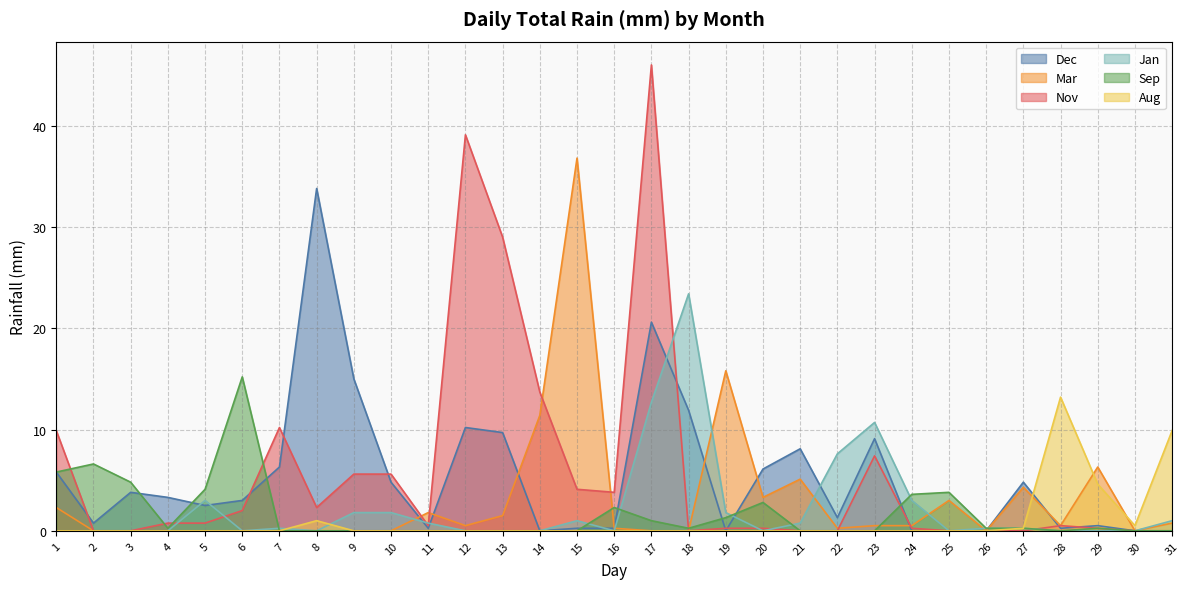

After their last crossing, which series has the higher values: Dec or Mar?

Mar